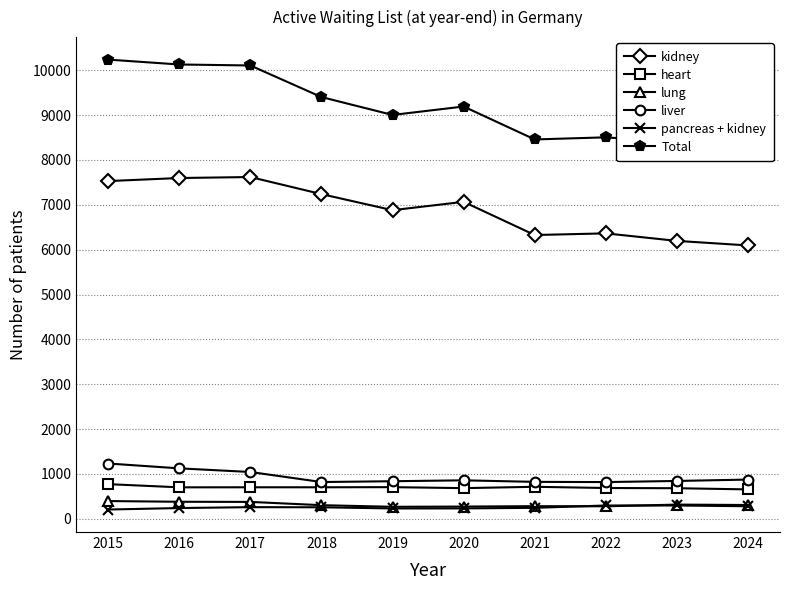

What is the value of the kidney point at the 4th from the left?

7239